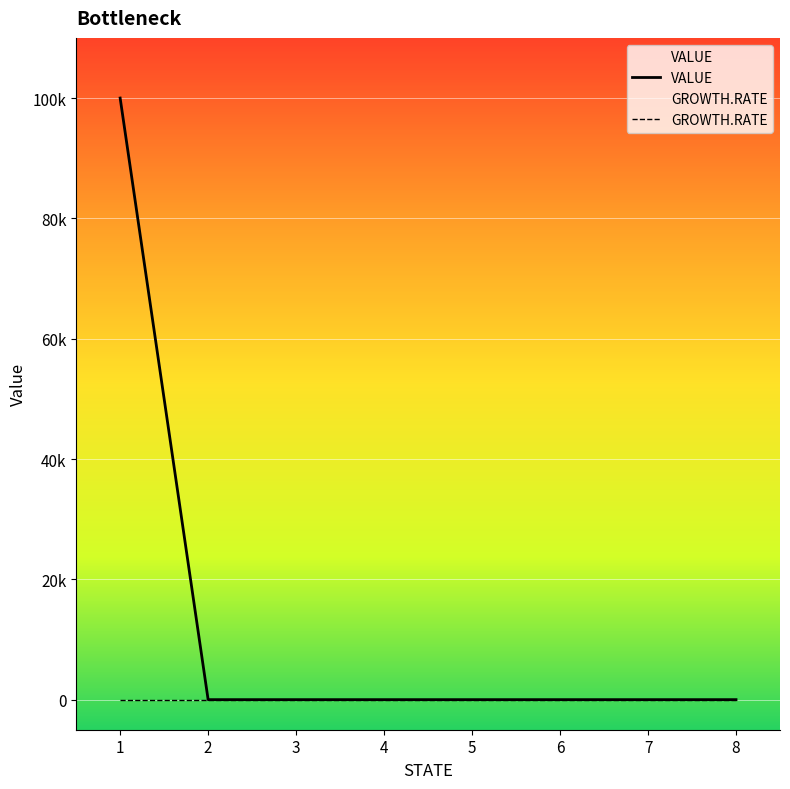

The value of GROWTH.RATE at 7 is 0. True or false?

True